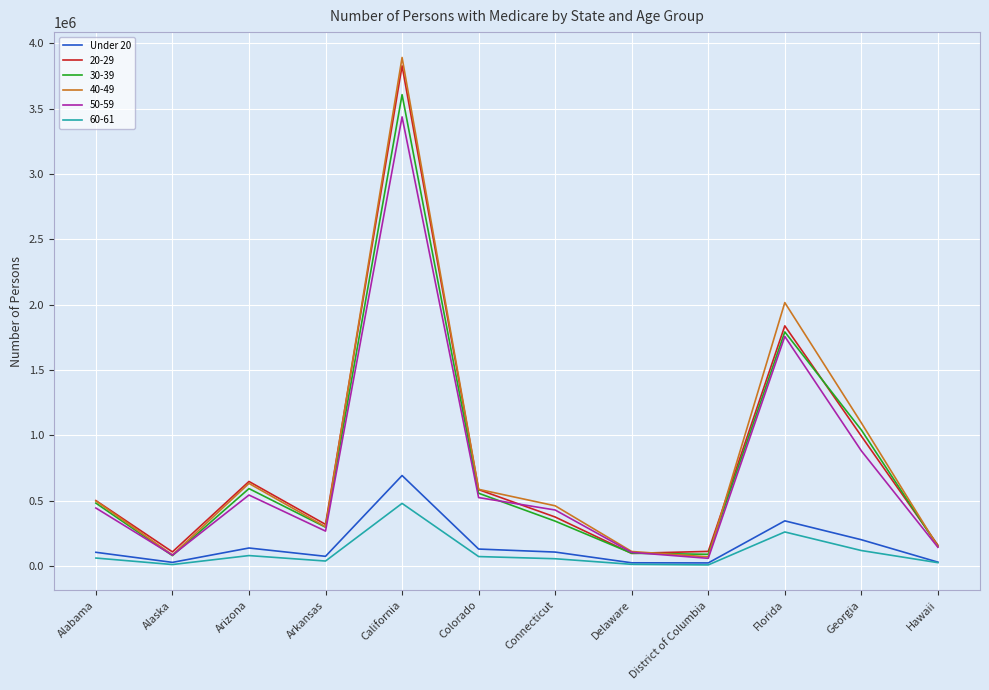

At which label does 60-61 reach its peak?

California